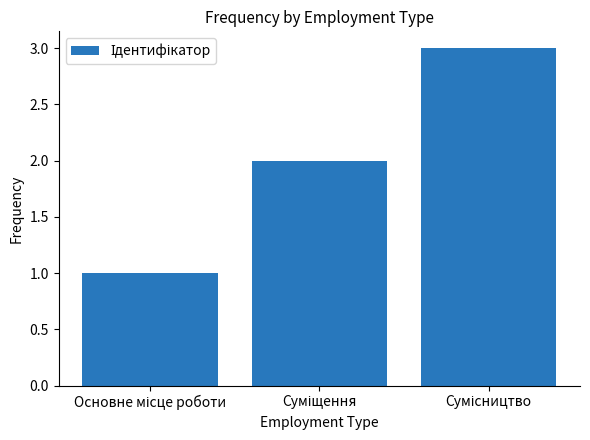

What is the sum of all values?

6